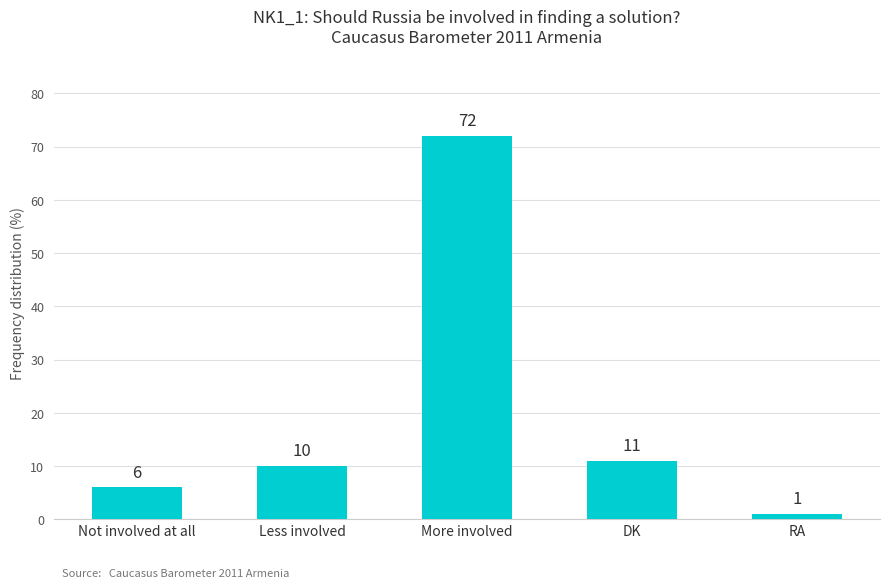

Which label corresponds to the largest value in the chart?

More involved